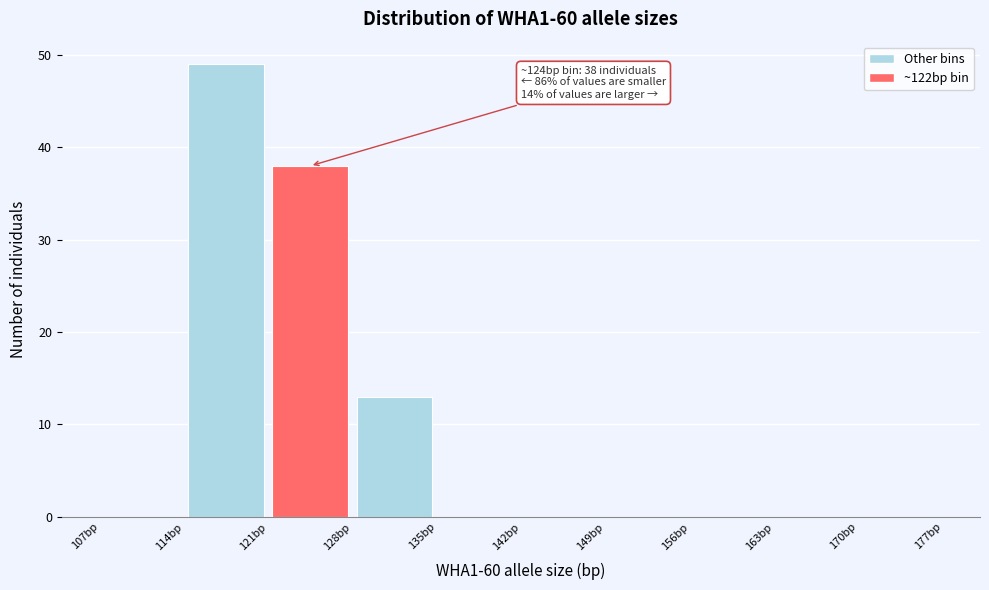

Over which range of the x-axis is the bar tallest?

114 to 121